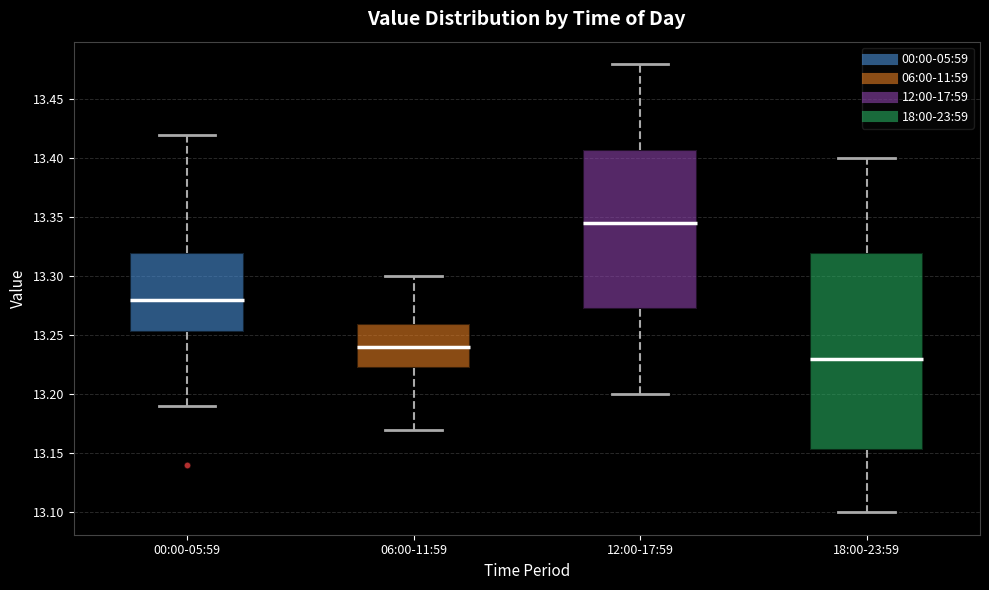

Where does the median line of the box for 12:00-17:59 sit on the y-axis? The values are not printed on the chart, so give them approximately, as read against the axis.

13.345